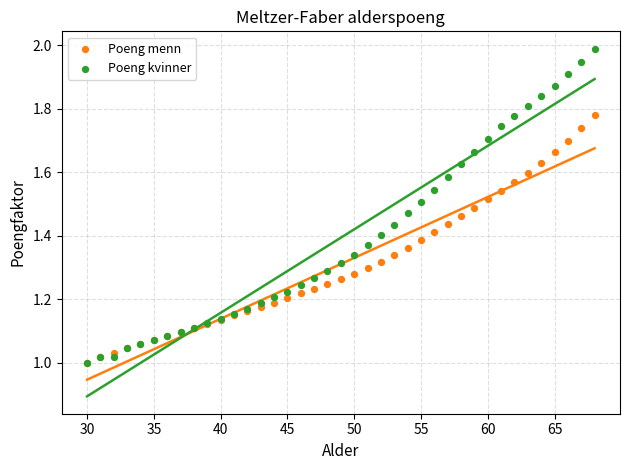

What are all the series names shown in the legend?

Poeng menn, Poeng kvinner